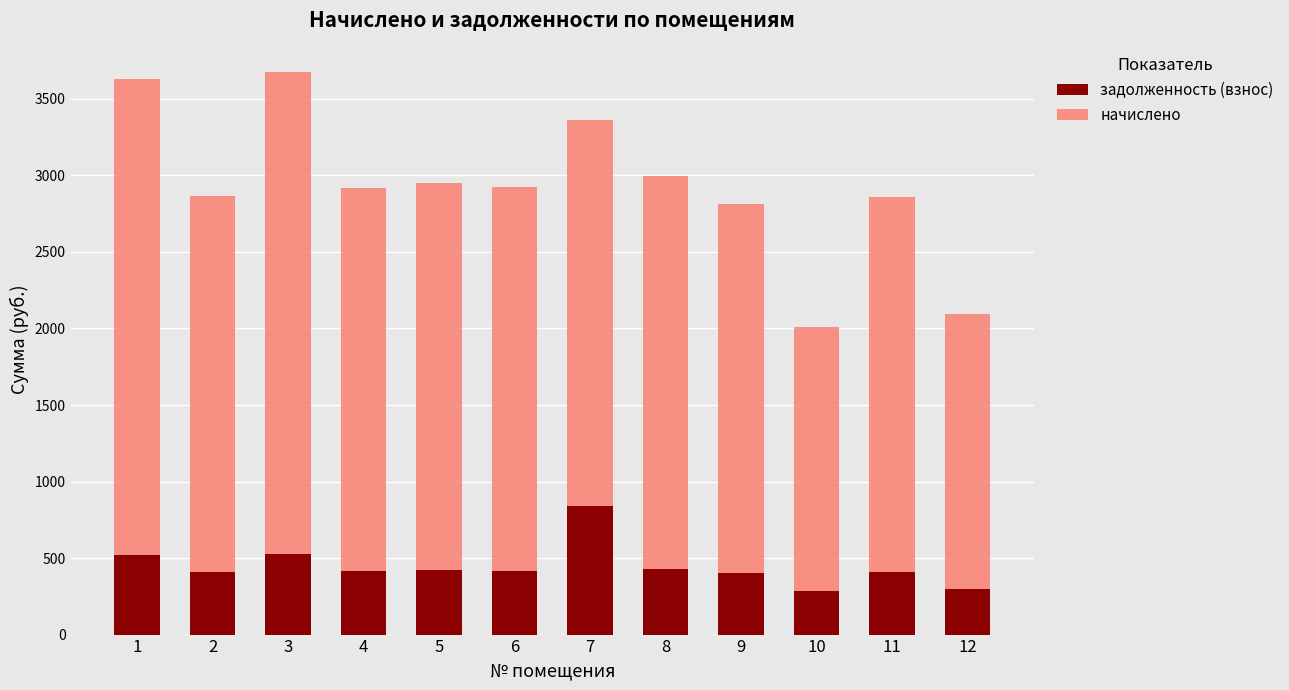

What is the total value across all series at 1?

3626.9